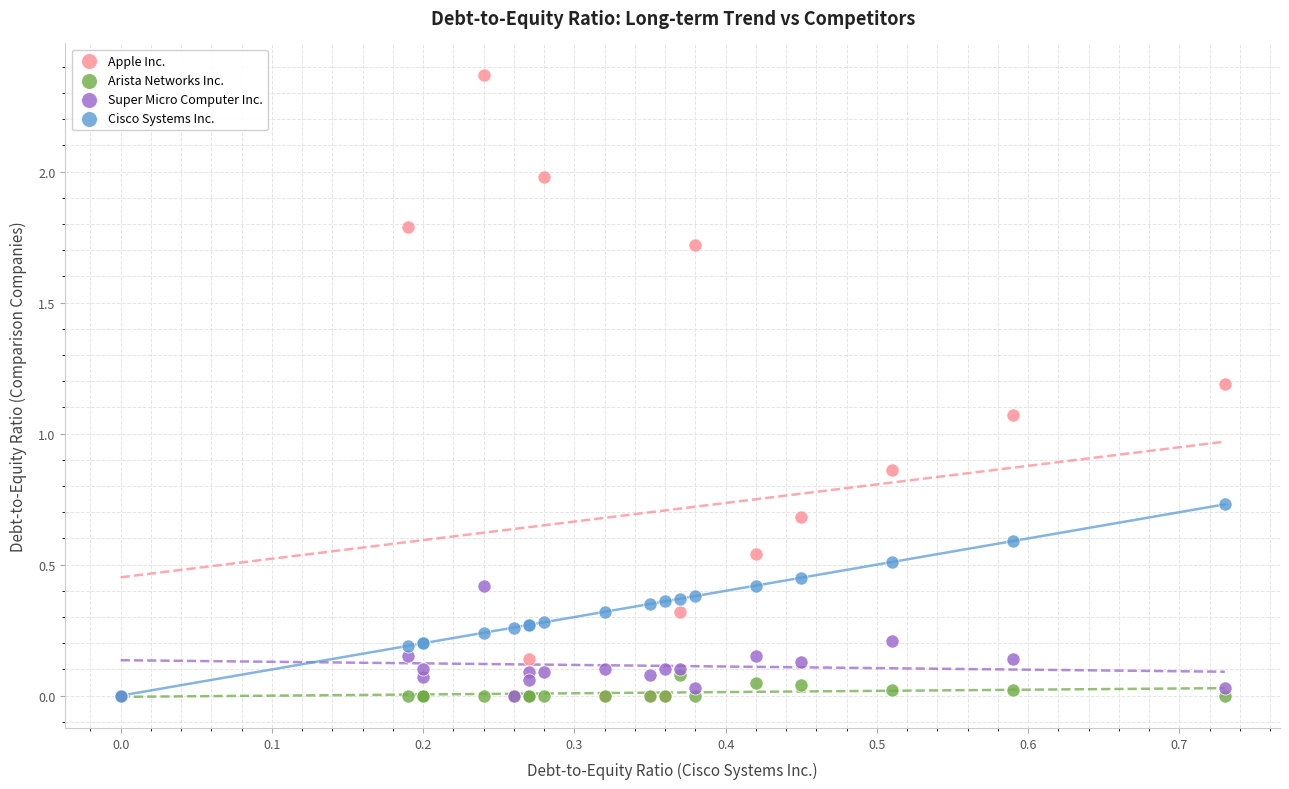

What are all the series names shown in the legend?

Apple Inc., Arista Networks Inc., Super Micro Computer Inc., Cisco Systems Inc.